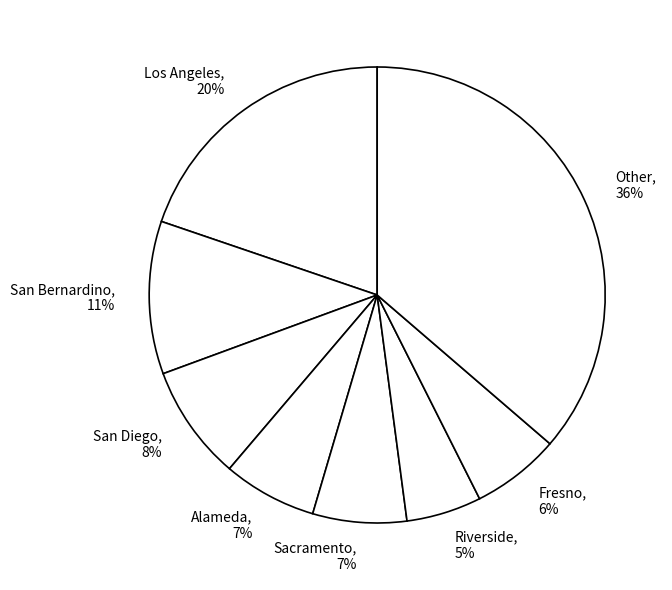

To the nearest percent, what is the combined percentage of Riverside and San Bernardino?

16%